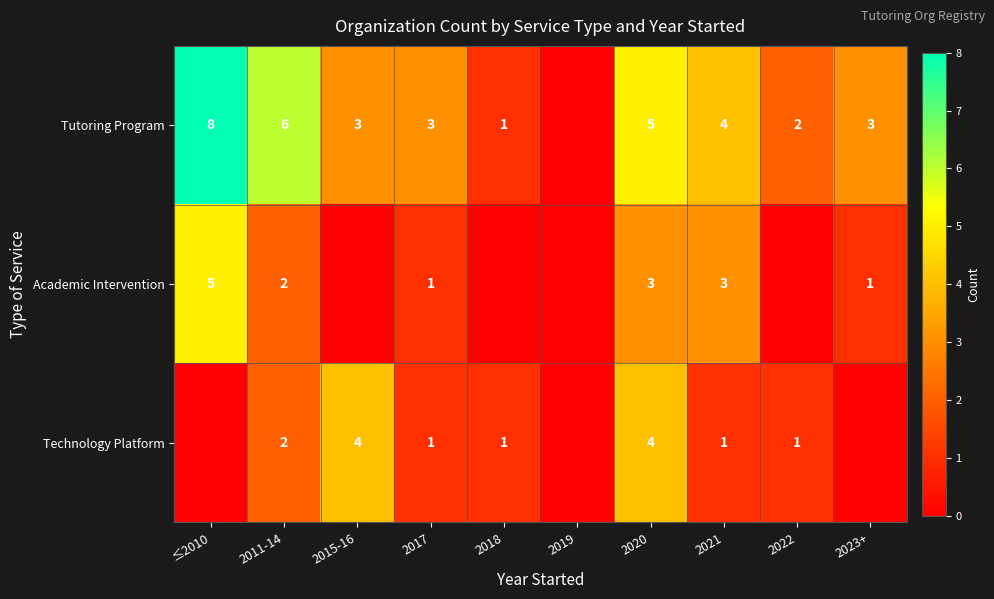

The Technology Platform series shows 2 at 2018. True or false?

False